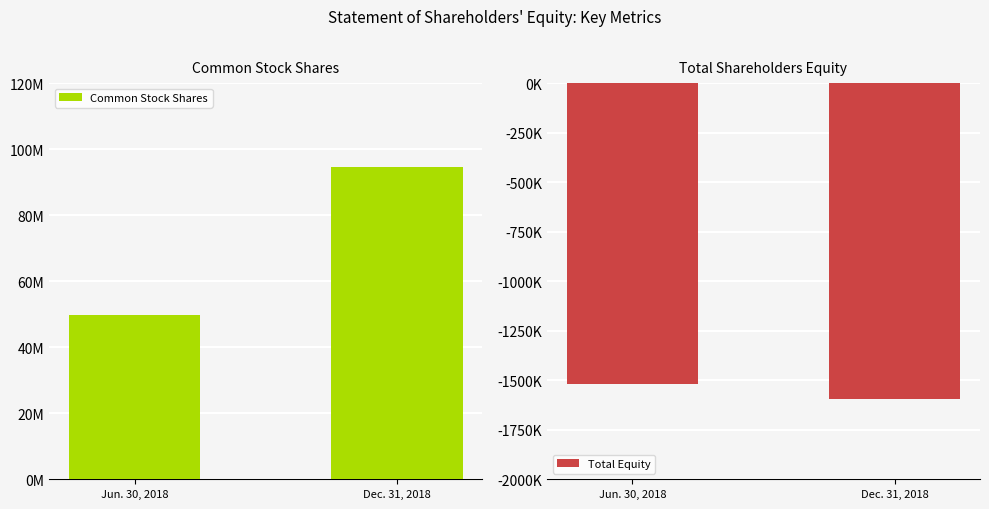

At which category is the sum across all series the highest?

Dec. 31, 2018